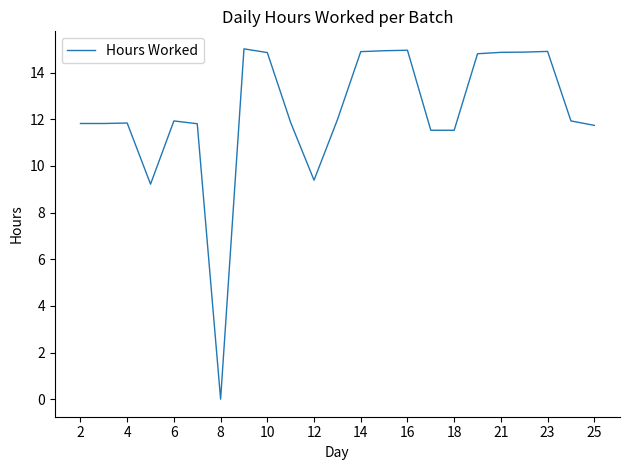

What is the difference between the maximum and minimum values?

15.0